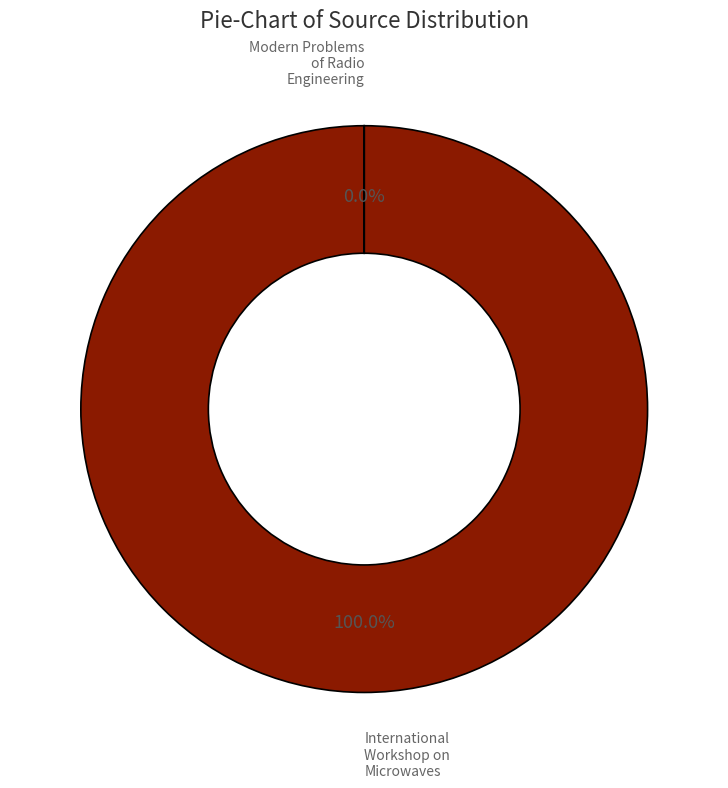

To the nearest percent, what is the average slice percentage?

50%